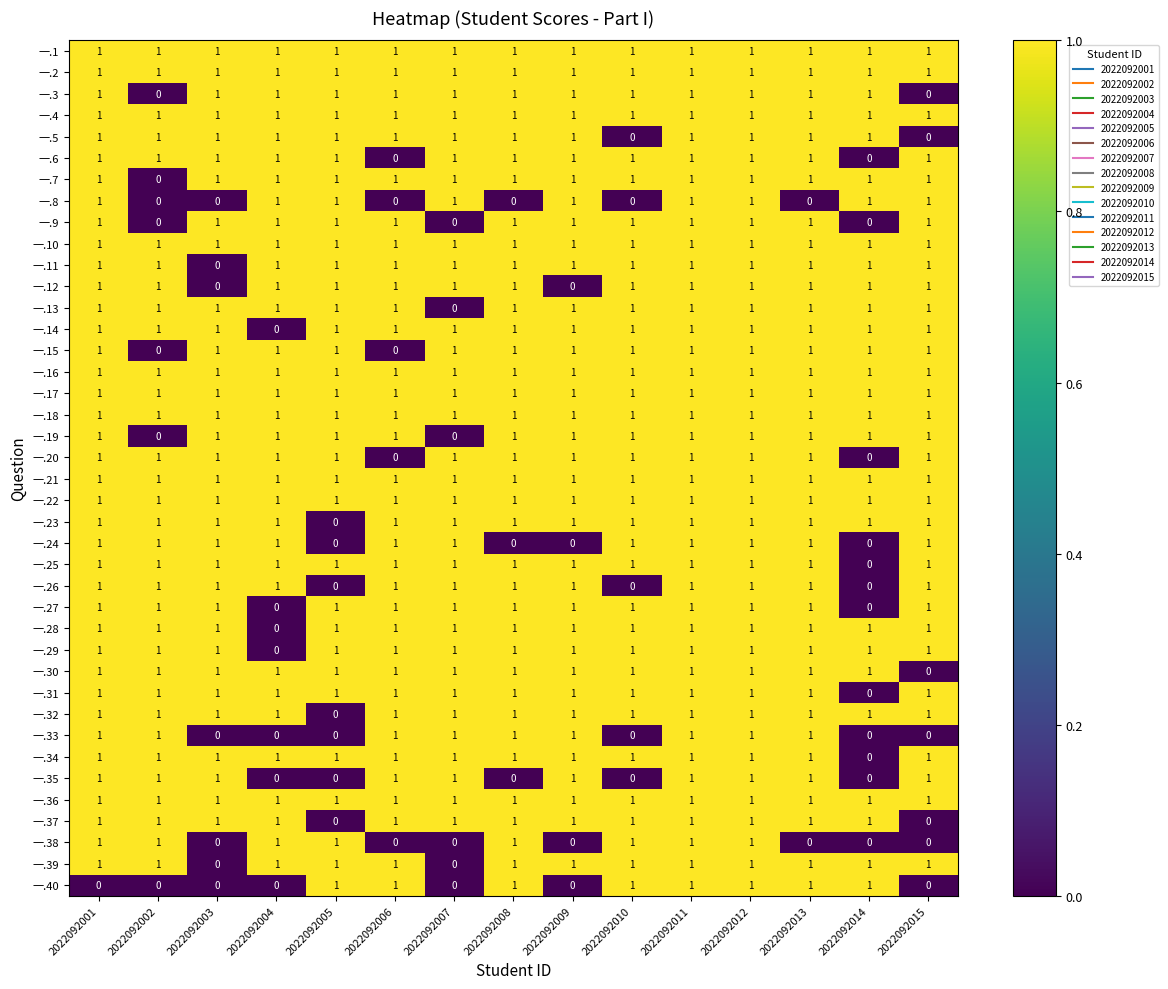

How many distinct data groups are displayed?

40